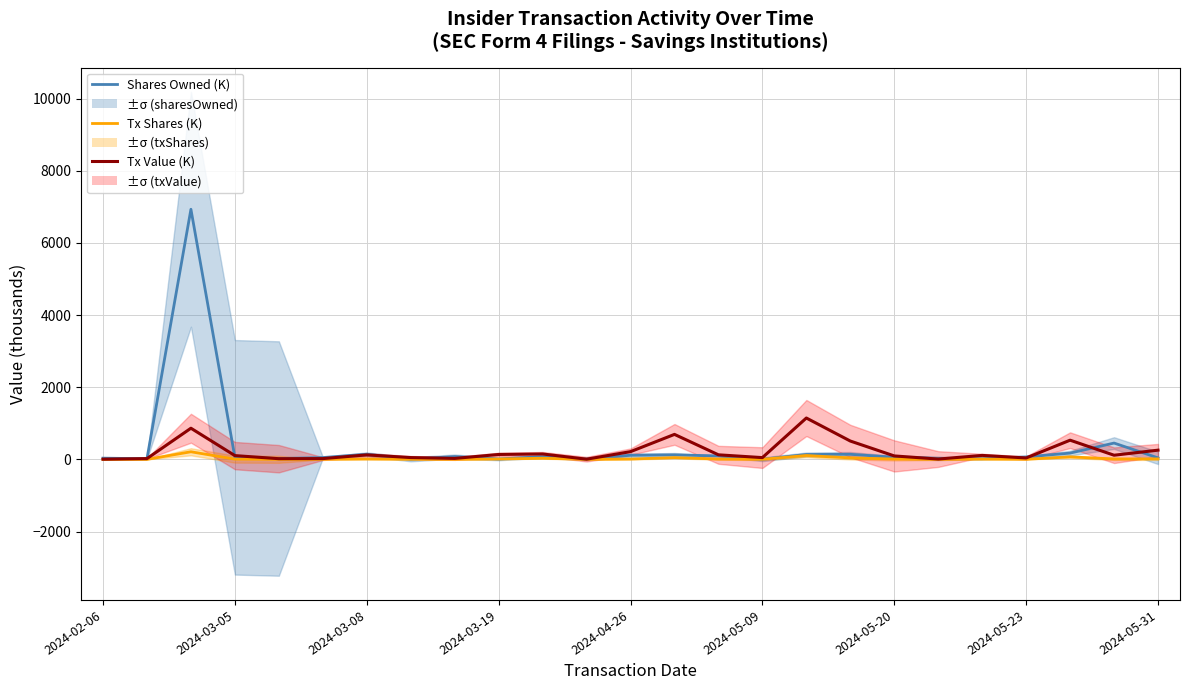

Rank the series at 22 from highest to lowest value.

Tx Value (K), Shares Owned (K), Tx Shares (K)